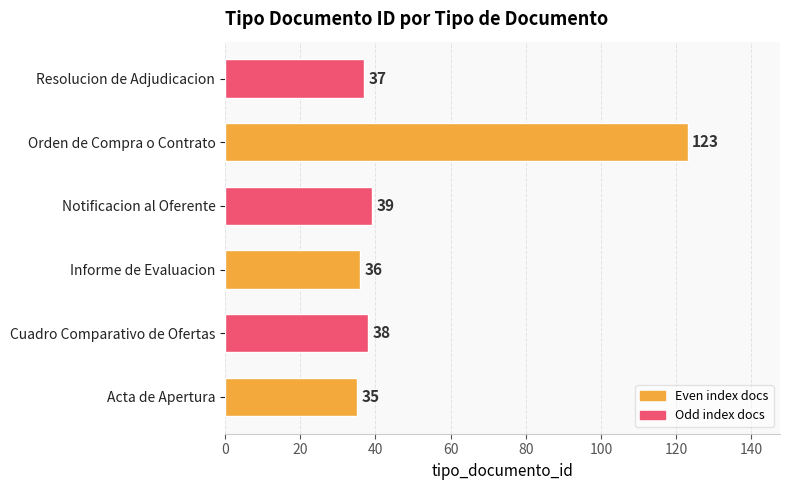

List the labels in order of value, largest first.

Orden de Compra o Contrato, Notificacion al Oferente, Cuadro Comparativo de Ofertas, Resolucion de Adjudicacion, Informe de Evaluacion, Acta de Apertura